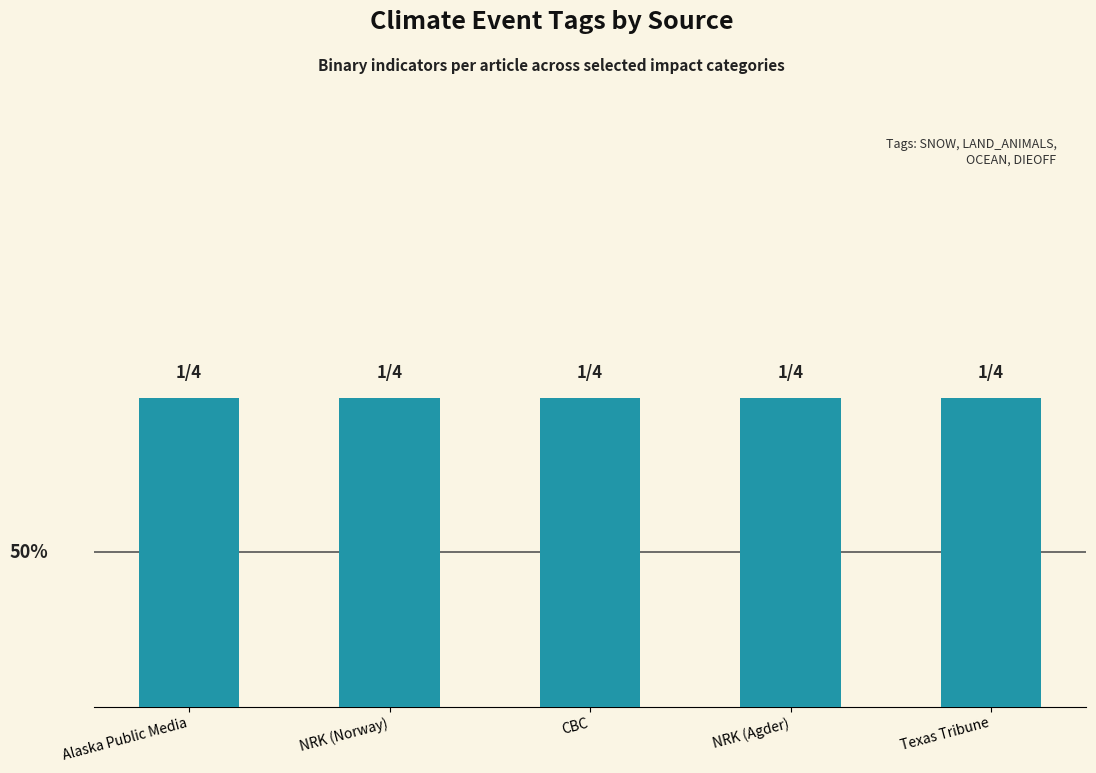

The OCEAN series shows 0 at NRK (Norway). True or false?

True